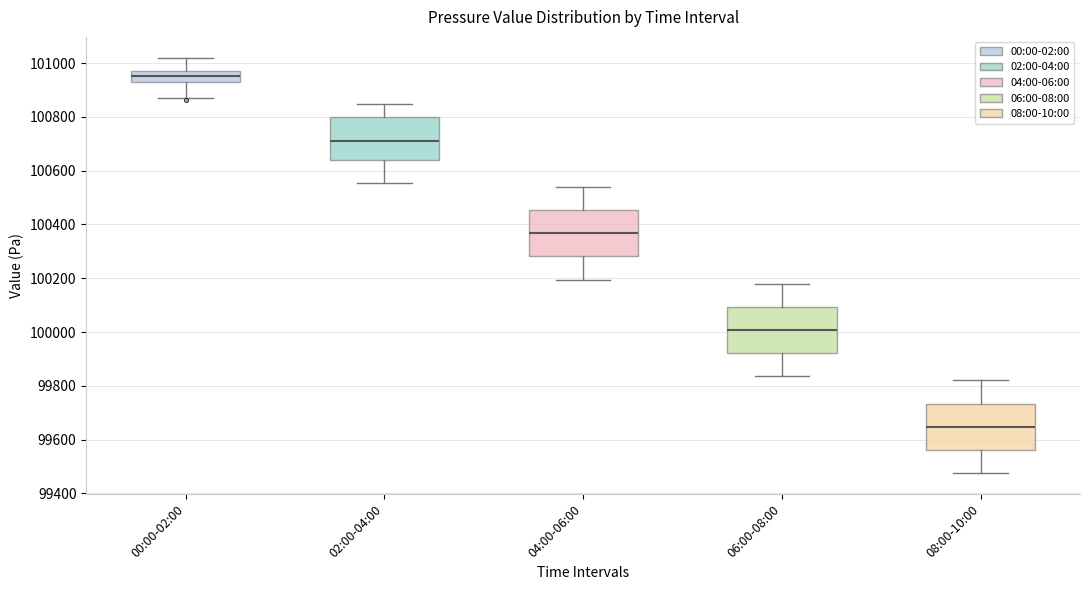

Reading left to right, transcribe this box plot: for each box, give where its median line is, the range the box spans, and where its two whiskers end, as read against the y-axis. The values are not printed on the chart, so give them approximately, as read against the axis.

00:00-02:00: median 100960, box 100920 to 100980, whiskers 100880 to 101020
02:00-04:00: median 100720, box 100640 to 100800, whiskers 100560 to 100840
04:00-06:00: median 100360, box 100280 to 100460, whiskers 100200 to 100540
06:00-08:00: median 100000, box 99920 to 100100, whiskers 99840 to 100180
08:00-10:00: median 99640, box 99560 to 99740, whiskers 99480 to 99820